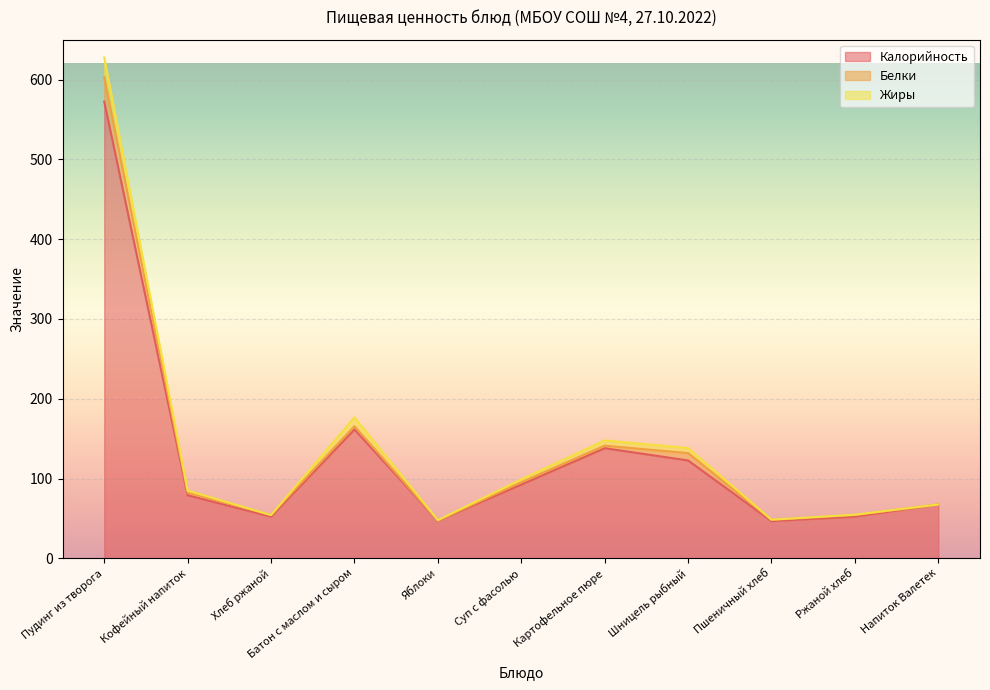

What value does the Белки series have at Кофейный напиток?

3.2